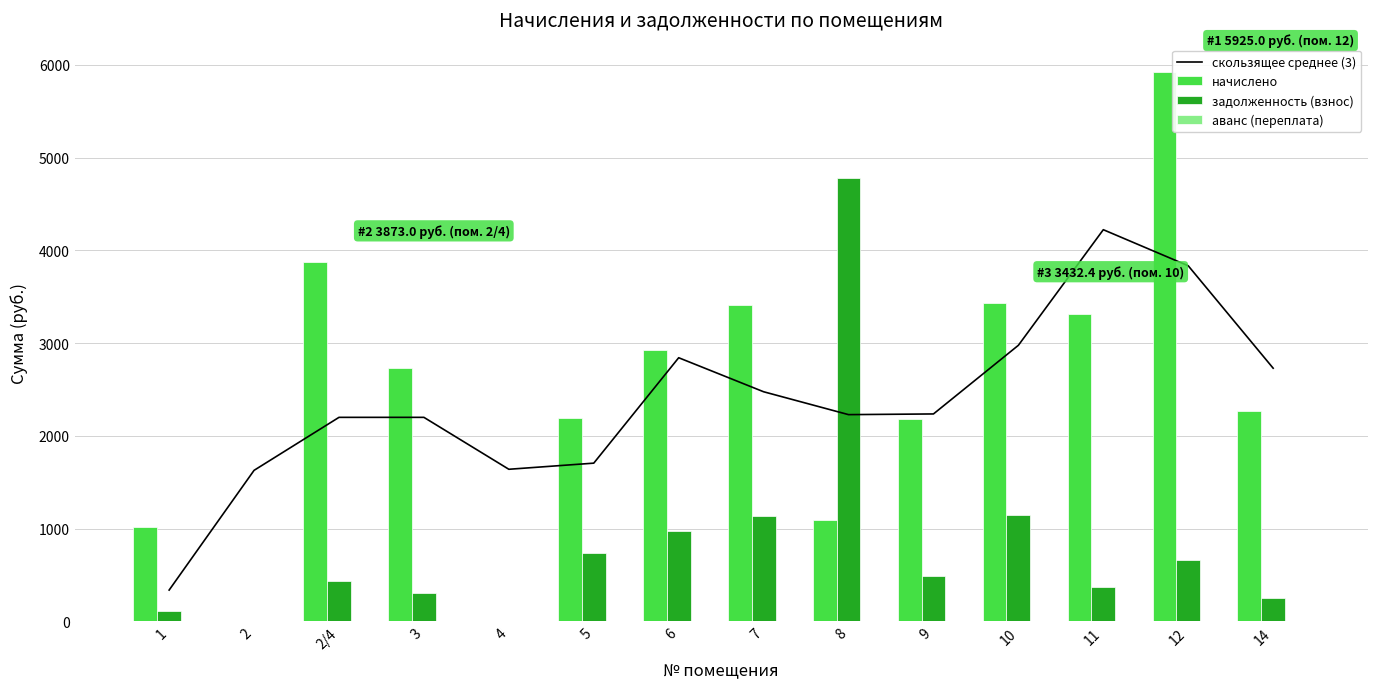

Reading left to right, extract all data points from this chart.

скользящее среднее (3): 337.6	1628.5	2200.0	2200.0	1640.1	1706.1	2842.9	2476.0	2229.3	2236.7	2977.0	4223.6	3834.5	2730.1
начислено: 1012.7	0.0	3873.0	2727.1	0.0	2193.2	2925.2	3410.2	1092.6	2185.2	3432.4	3313.3	5925.0	2265.2
задолженность (взнос): 112.5	0.0	430.3	303.0	0.0	733.3	978.1	1140.2	4781.8	485.6	1147.7	368.1	658.3	251.7
аванс (переплата): 0.0	0.0	0.0	0.0	0.0	0.0	0.0	0.0	0.0	0.0	0.0	0.0	0.0	0.0